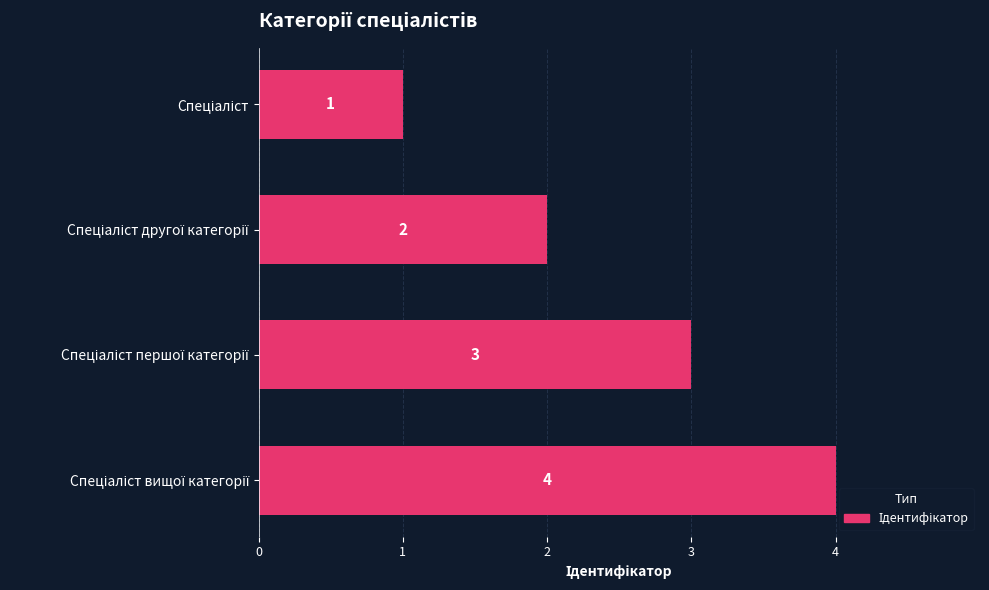

What is the sum of all values?

10